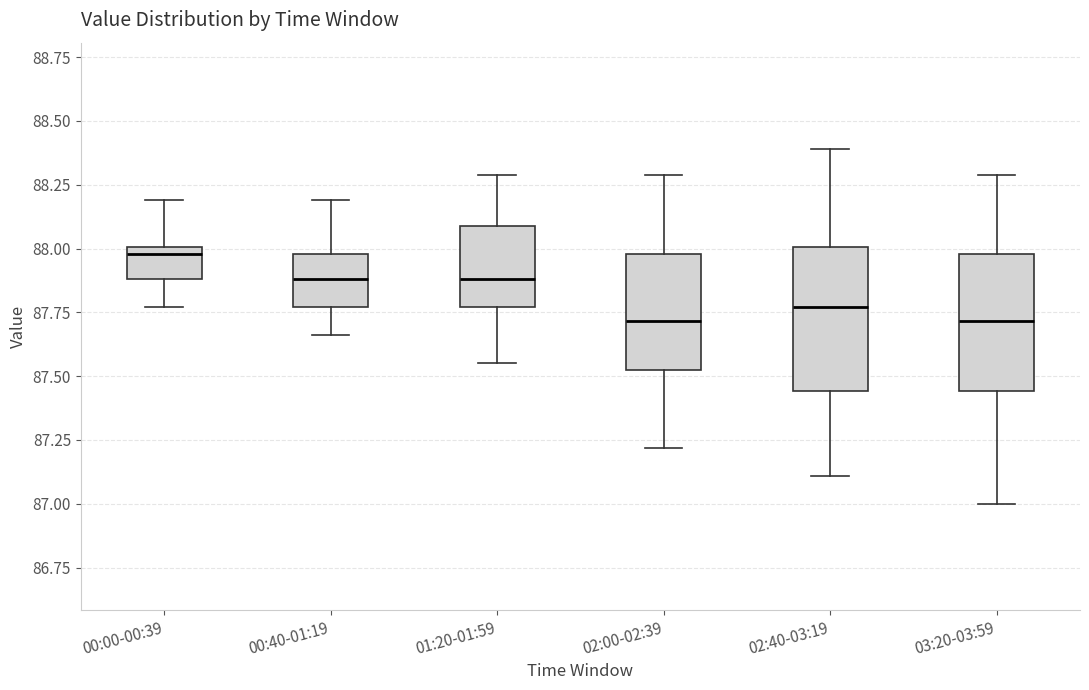

Reading left to right, read every box against the y-axis: the position of its median line, the range the box covers, and the ends of its whiskers. The values are not printed on the chart, so give them approximately, as read against the axis.

00:00-00:39: median 88.00 (just below the box's upper edge), box 87.90 to 88.00, whiskers 87.75 to 88.20
00:40-01:19: median 87.90, box 87.75 to 88.00, whiskers 87.65 to 88.20
01:20-01:59: median 87.90, box 87.75 to 88.10, whiskers 87.55 to 88.30
02:00-02:39: median 87.70, box 87.50 to 88.00, whiskers 87.20 to 88.30
02:40-03:19: median 87.75, box 87.45 to 88.00, whiskers 87.10 to 88.40
03:20-03:59: median 87.70, box 87.45 to 88.00, whiskers 87.00 to 88.30